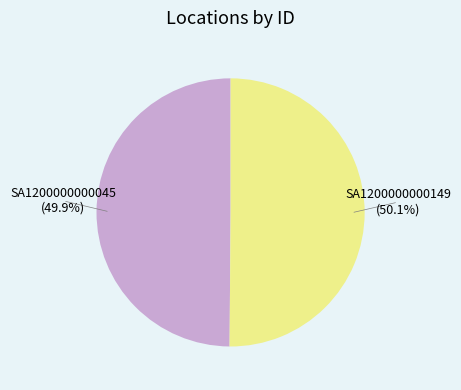

To the nearest percent, what portion does SA1200000000149 represent?

50%